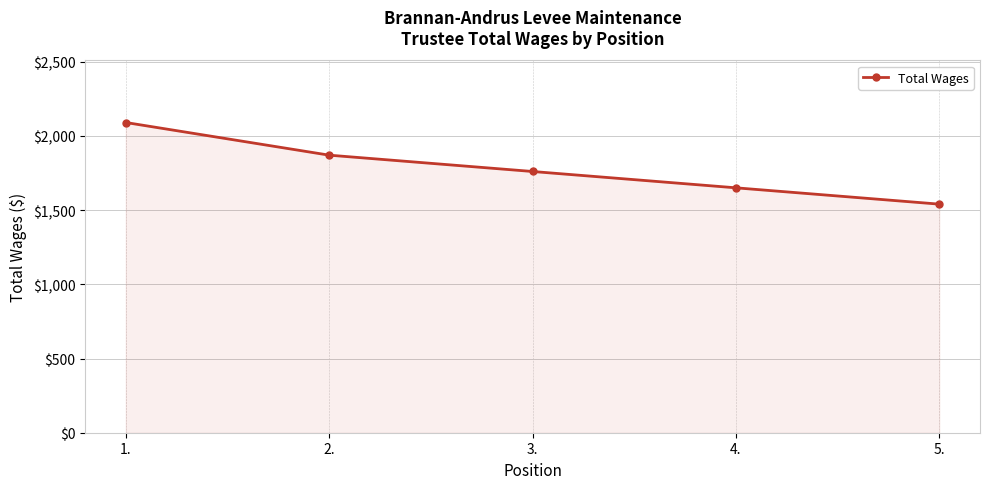

What is the change in value from 3. to 5.?

-220